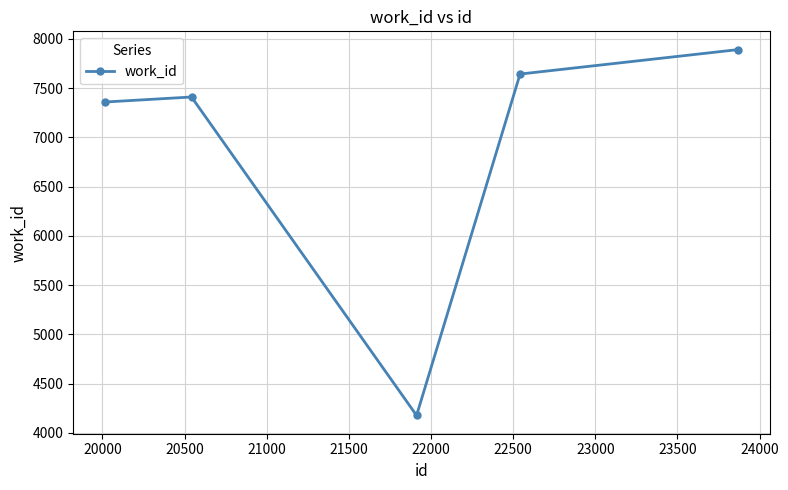

What is the difference between the maximum and minimum values?

3714